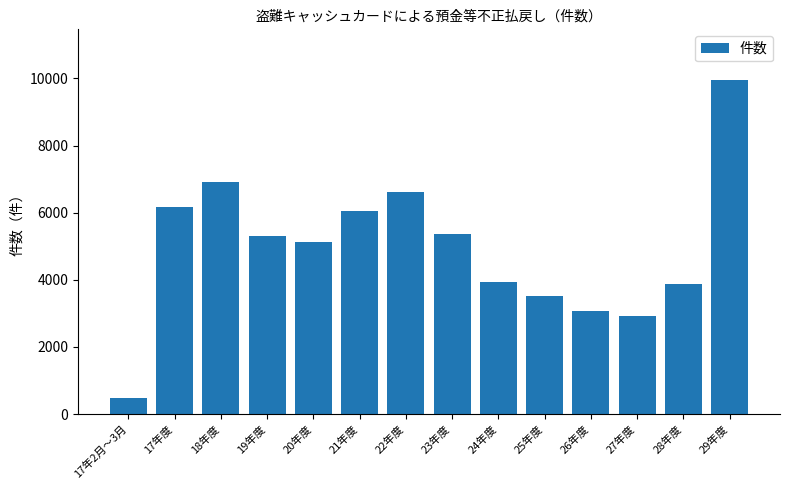

True or false: the data shows 5317 at 19年度.

True